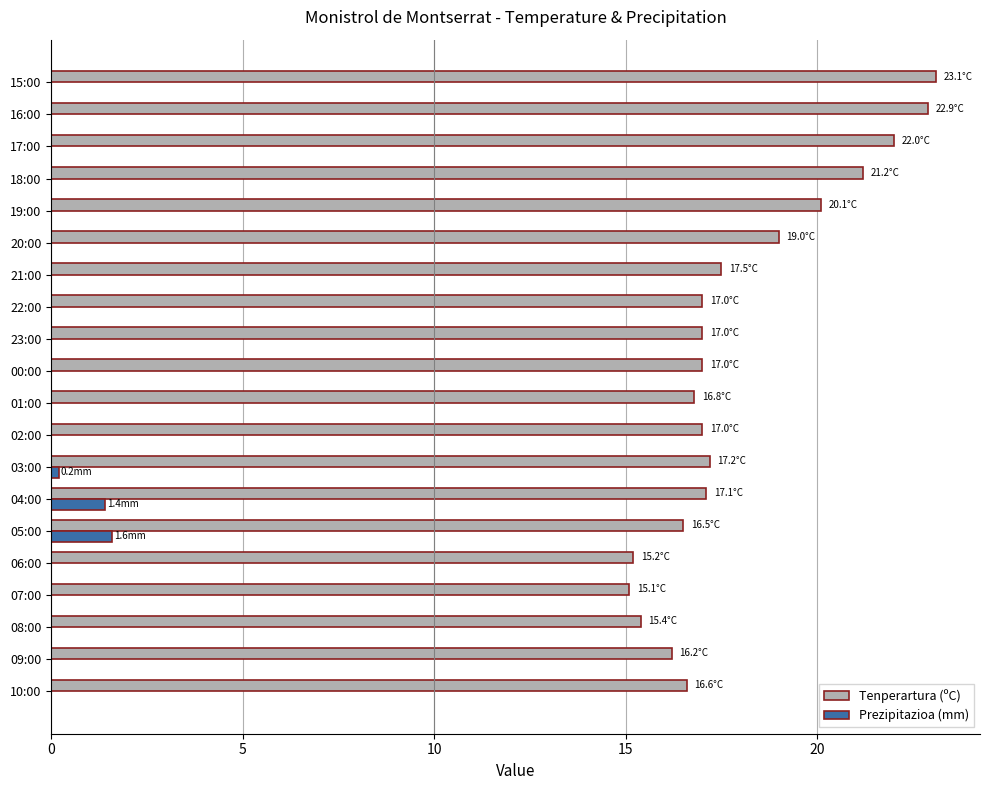

What is the total value across all series at 00:00?

17.0